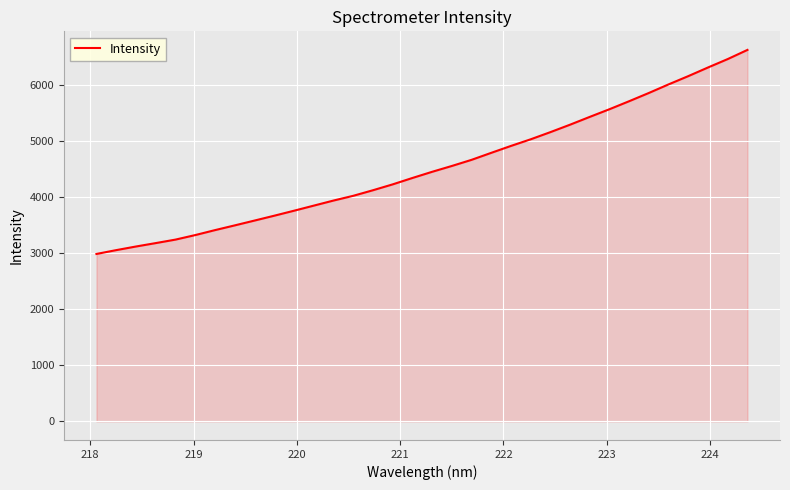

What is the minimum value shown in the chart?

2985.0